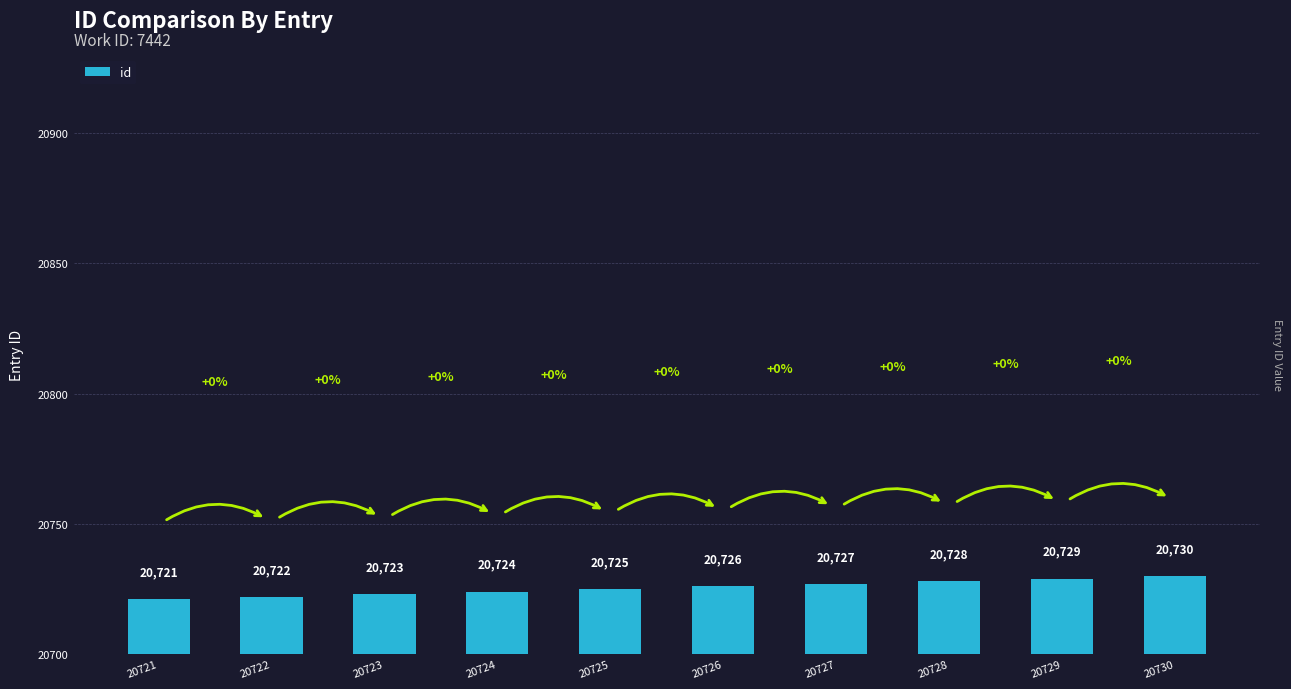

What is the maximum value shown in the chart?

20730